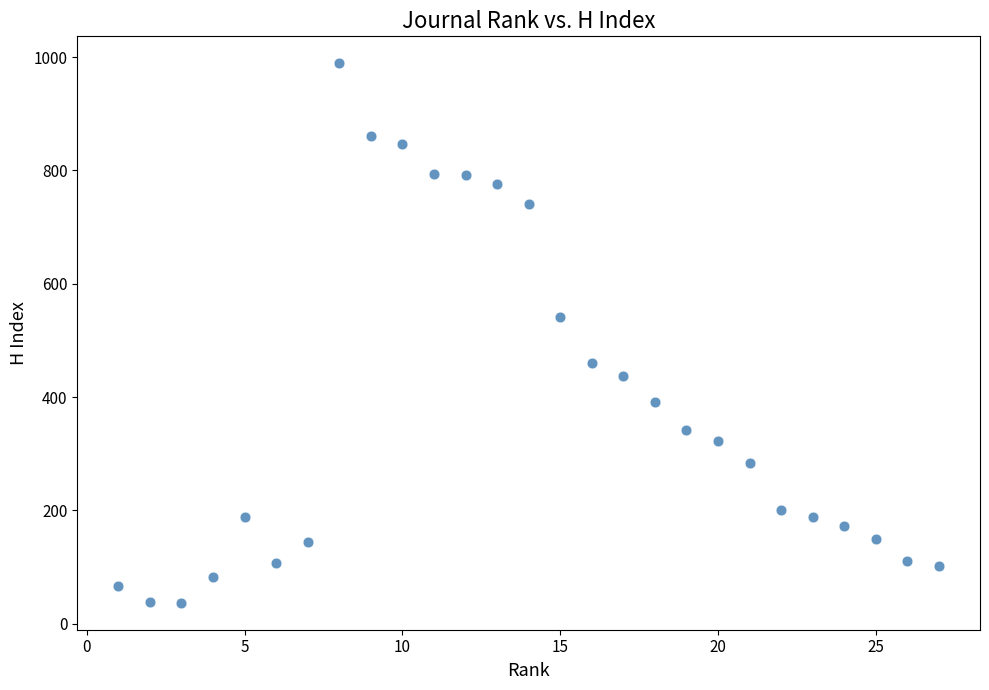

What is the range of X values (max minus min)?

26